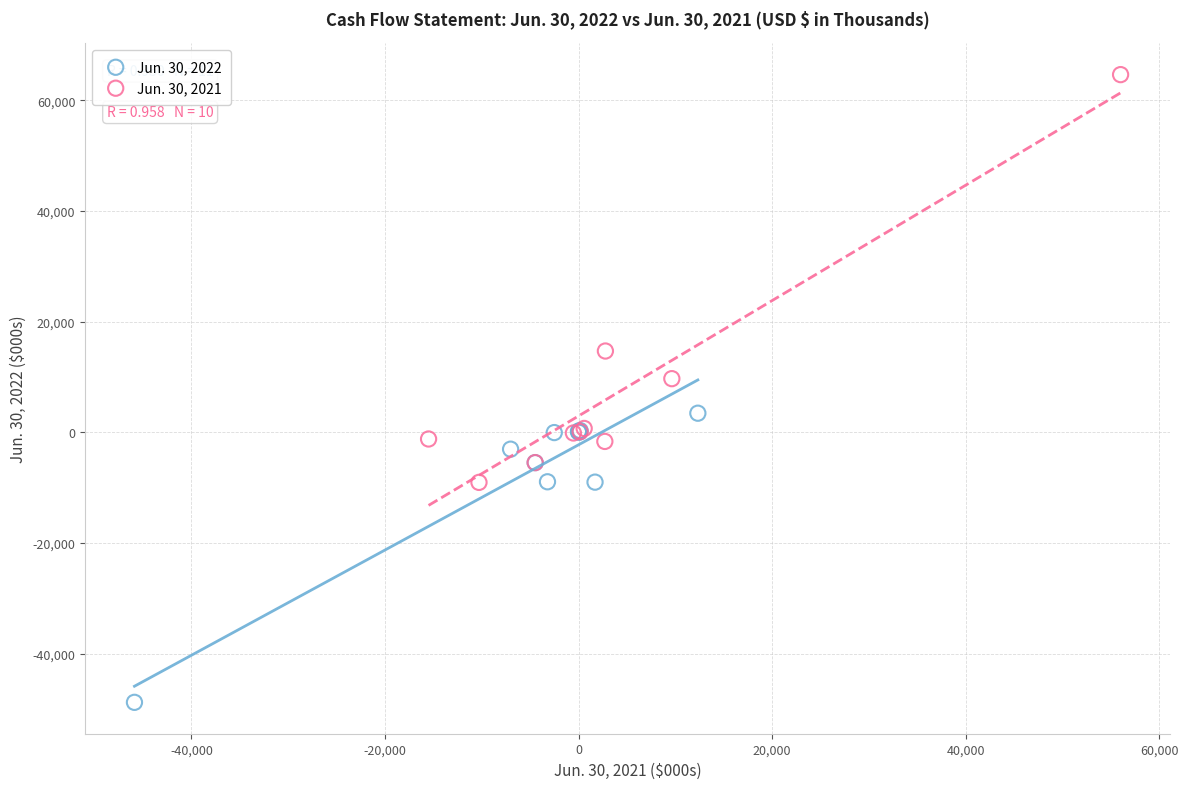

Which series has the largest Y range (max minus min)?

Jun. 30, 2021